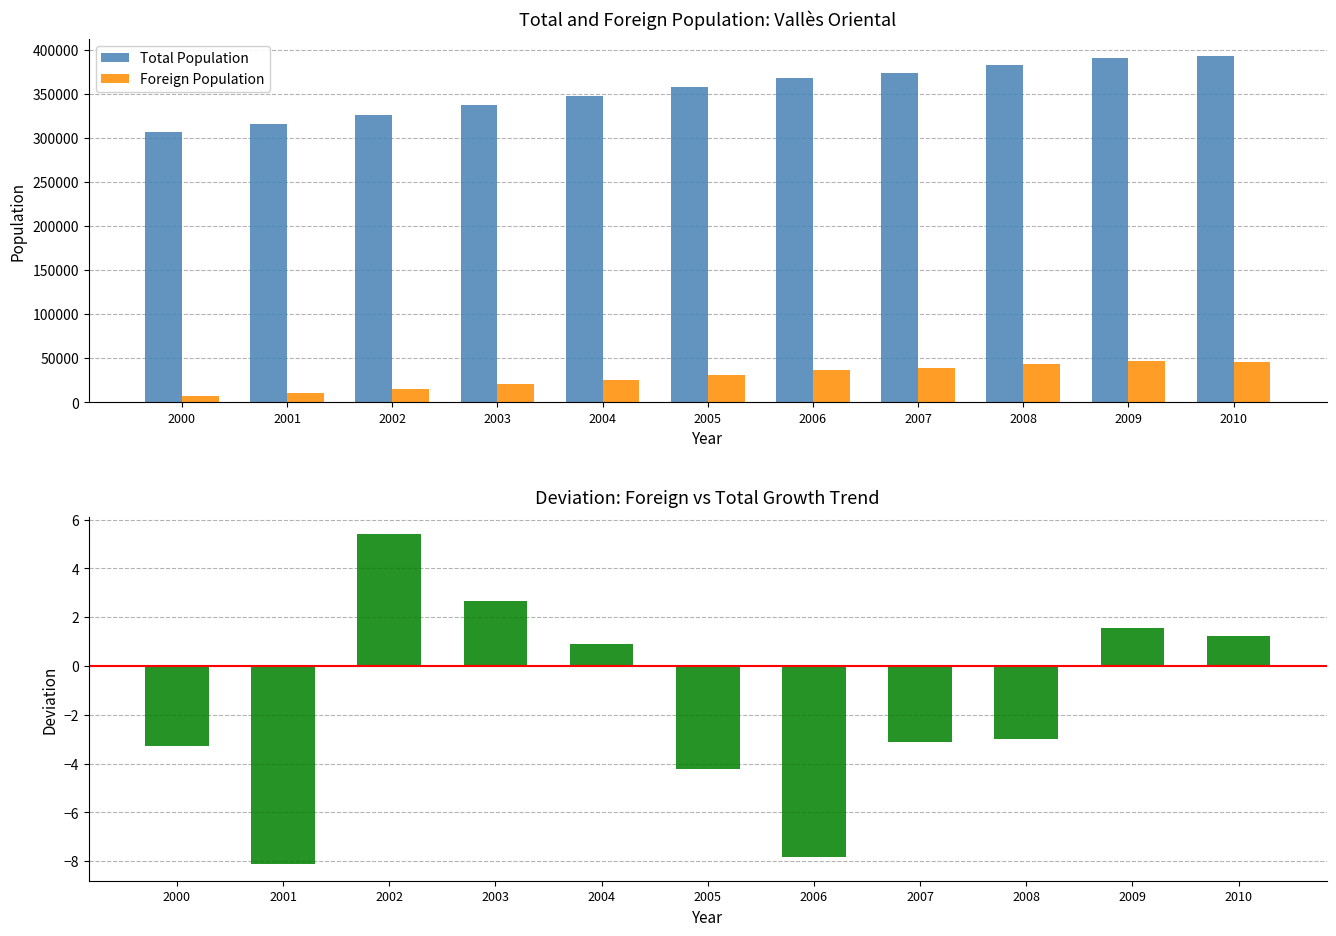

What is the difference between the second highest and minimum values in the Foreign Population series?

39425